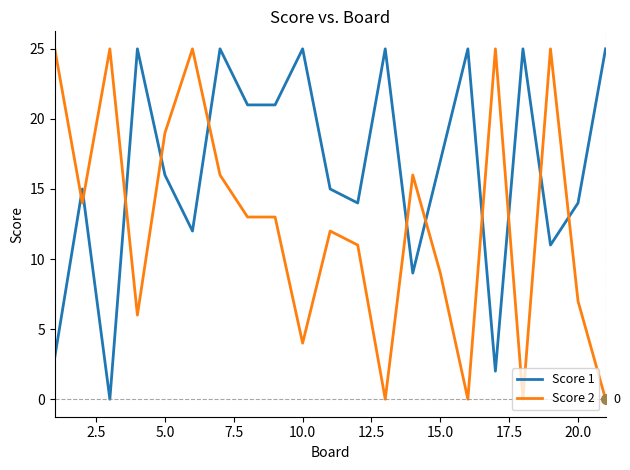

List the series in order of their overall mean, highest first.

Score 1, Score 2